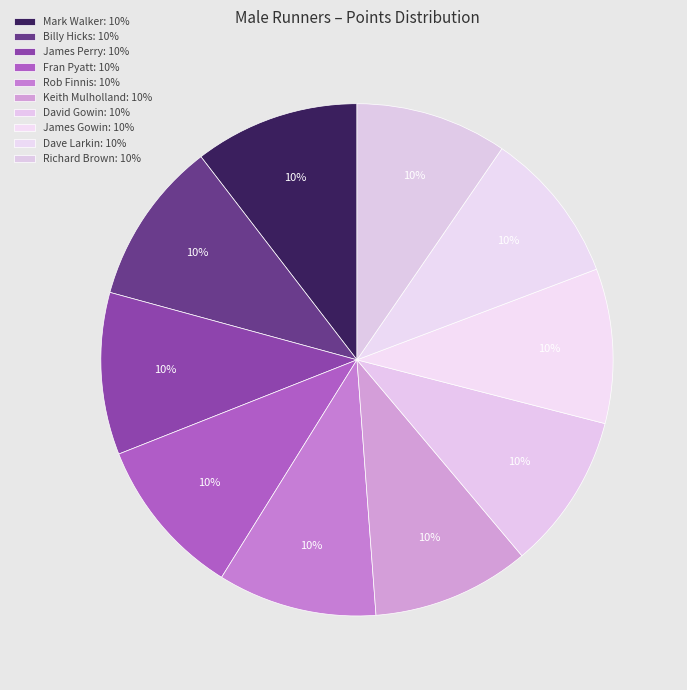

The Keith Mulholland slice represents 10% of the pie. True or false?

True